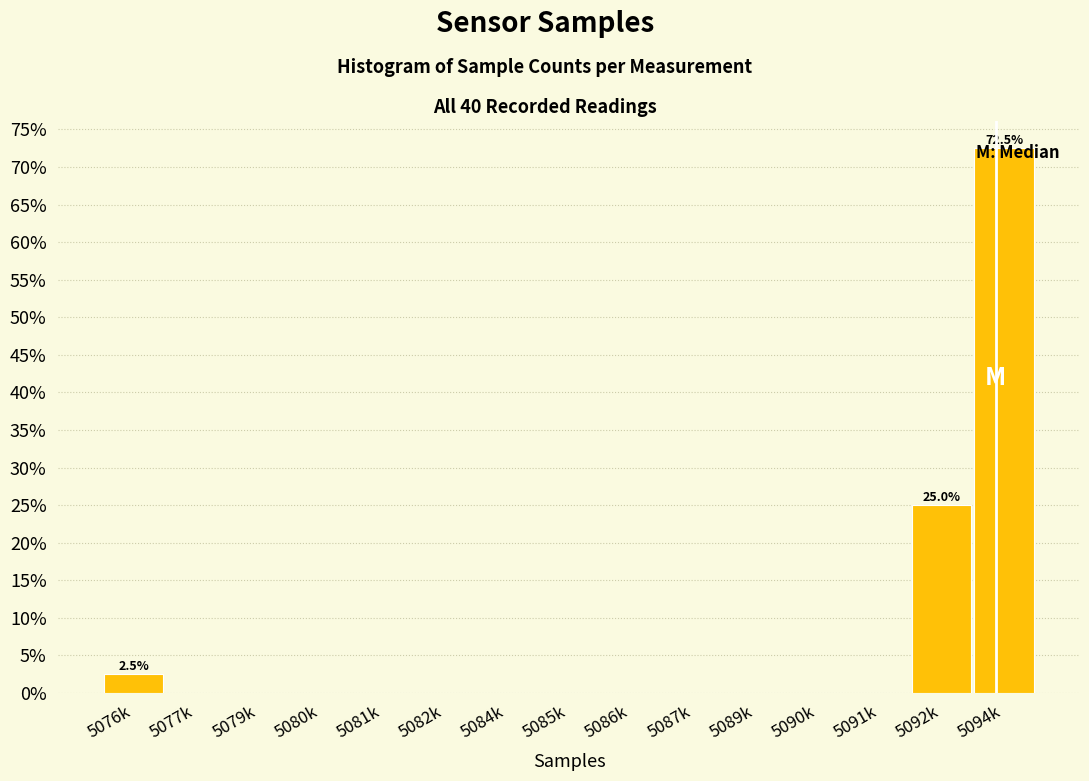

Is it true that the value at 5077k is 0.0?

True